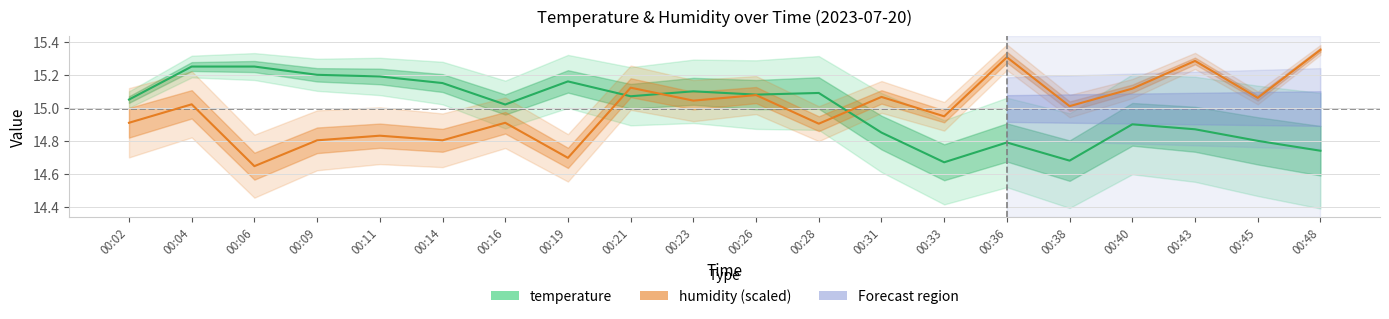

What is the highest value of the temperature series?

15.2